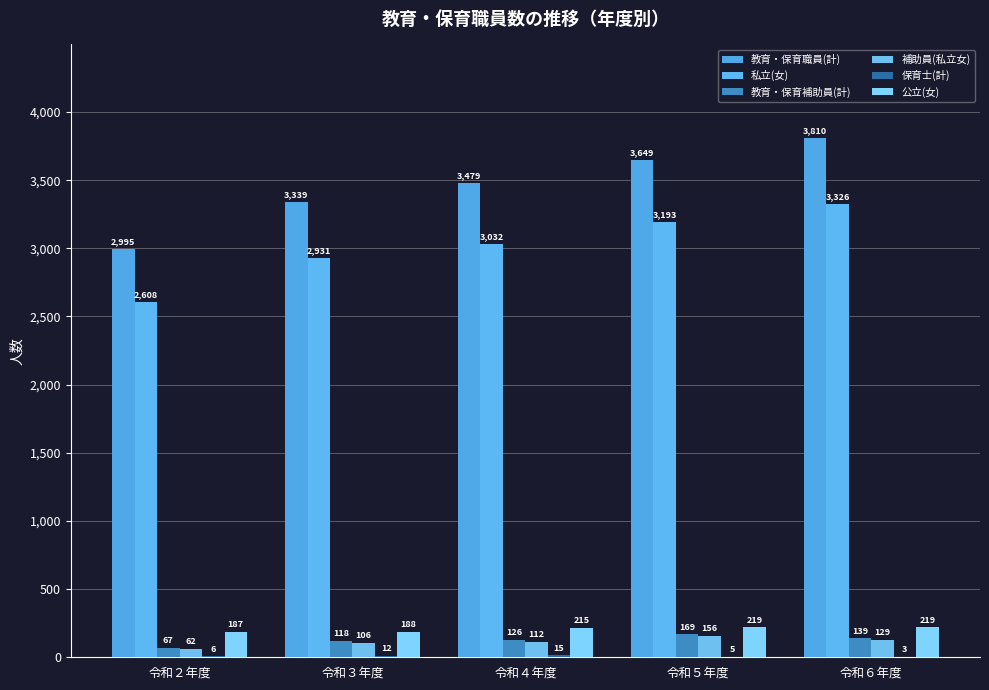

Is the value of 私立(女) at 令和３年度 greater than the value of 教育・保育職員(計) at 令和３年度?

No